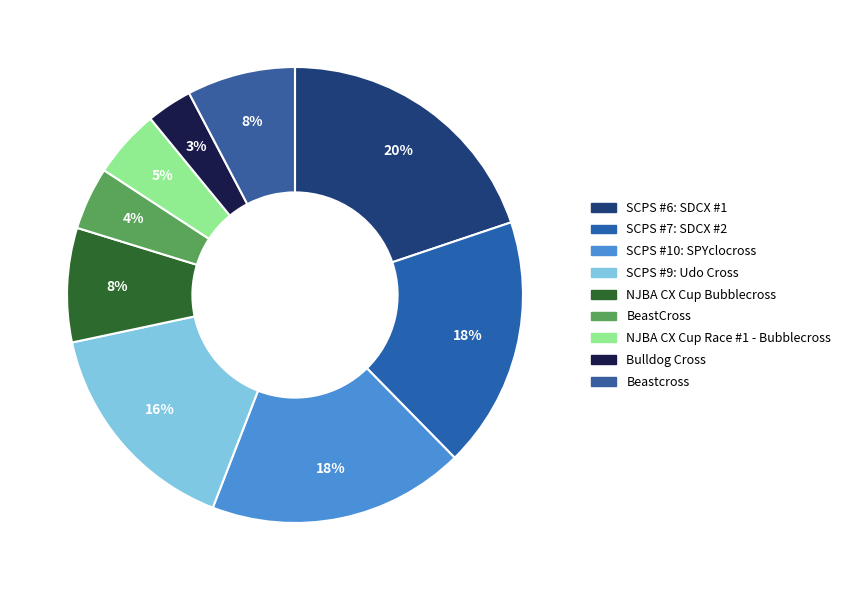

Count the number of slices in the pie.

9